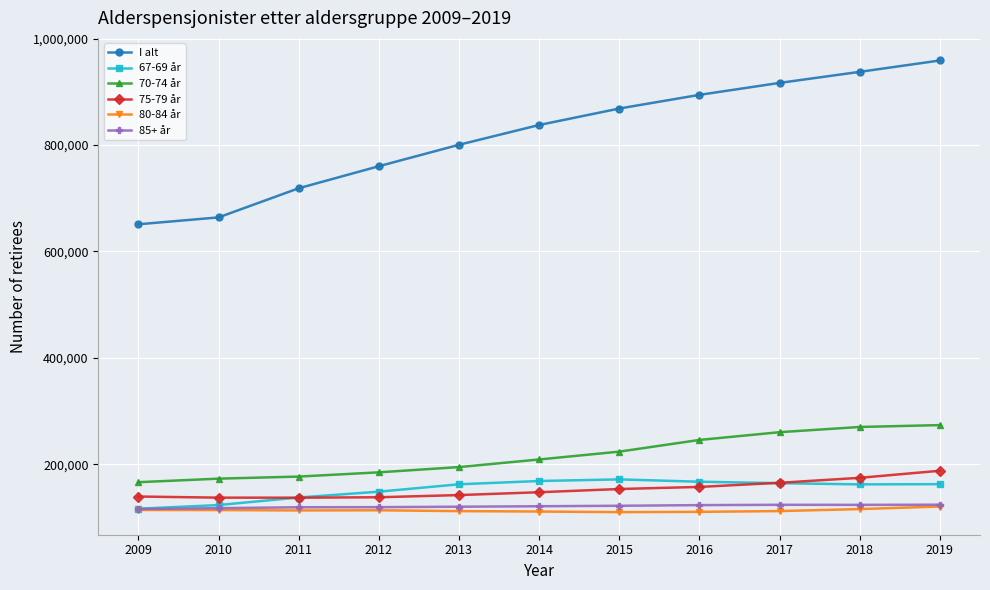

At how many categories does at least one series exceed 121349?

11